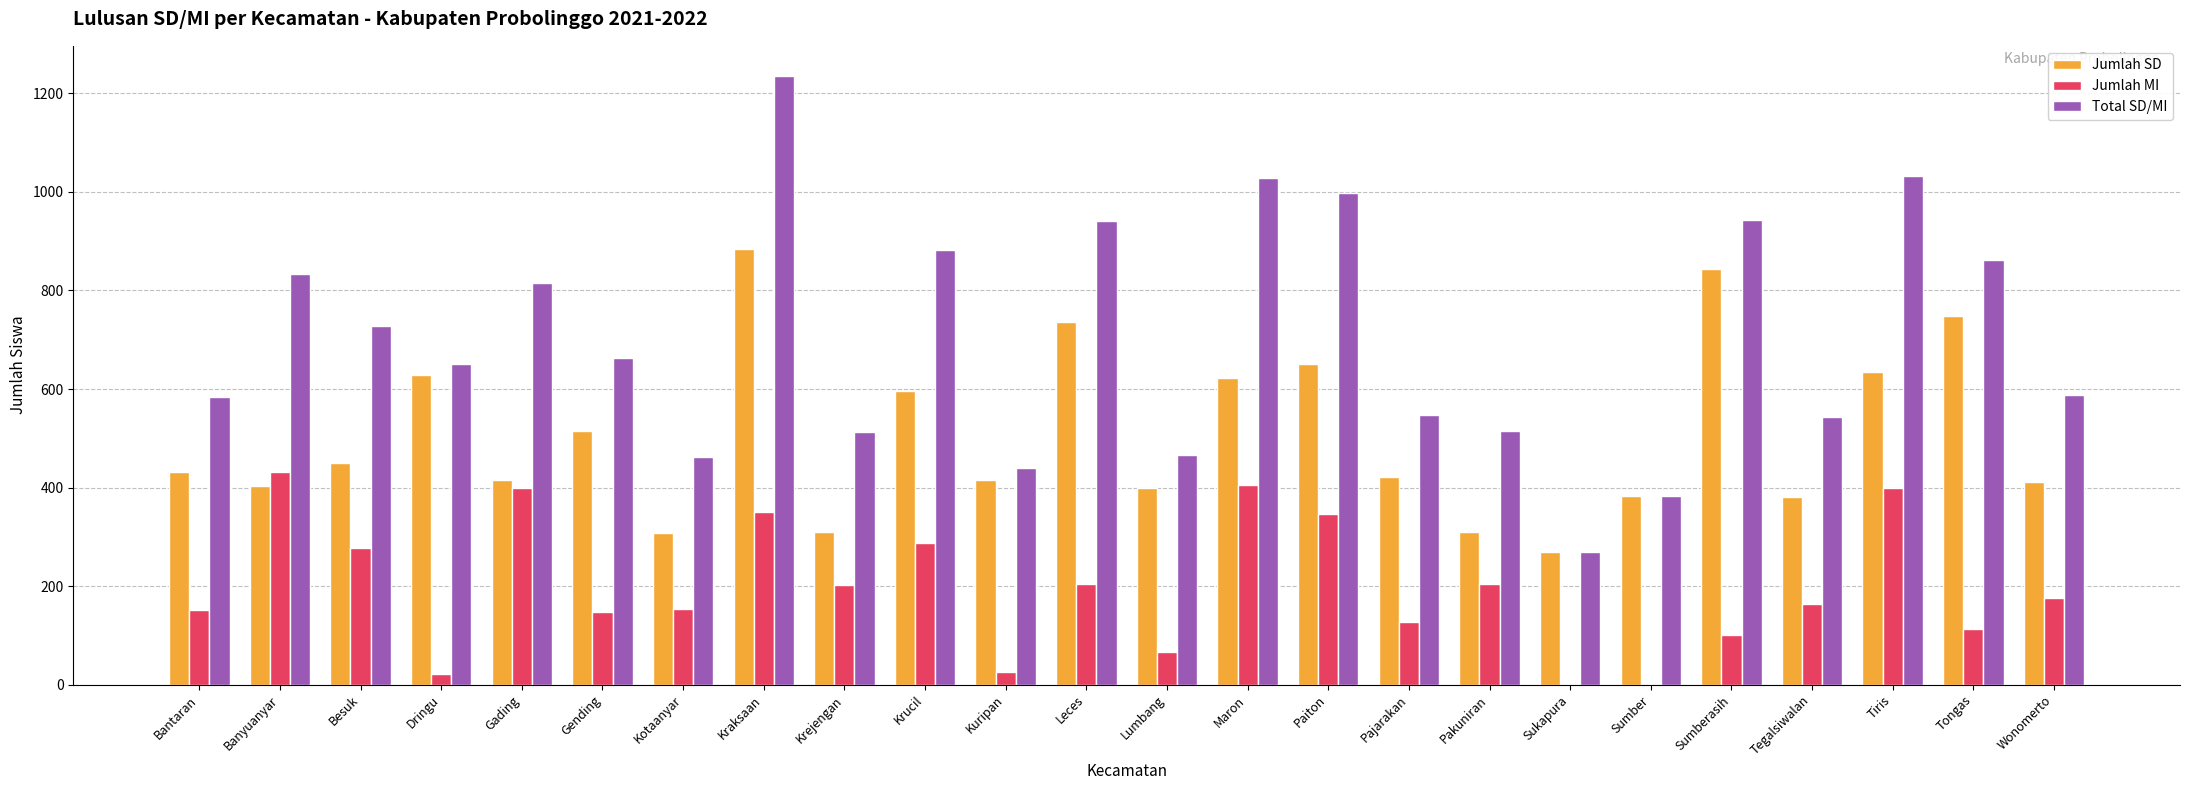

Which series has the largest total across all categories?

Total SD/MI